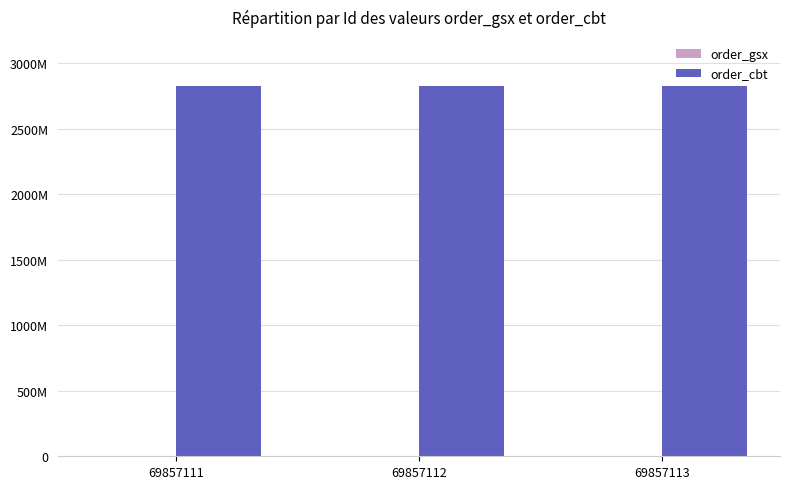

Are the bars horizontal?

No